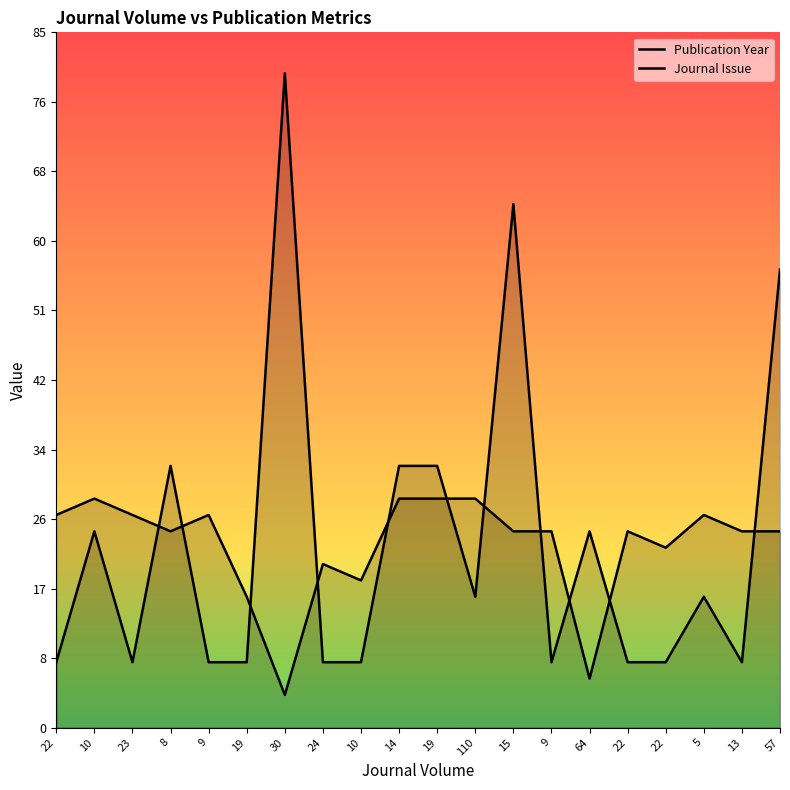

At which category does the chart reach its peak across all series?

30